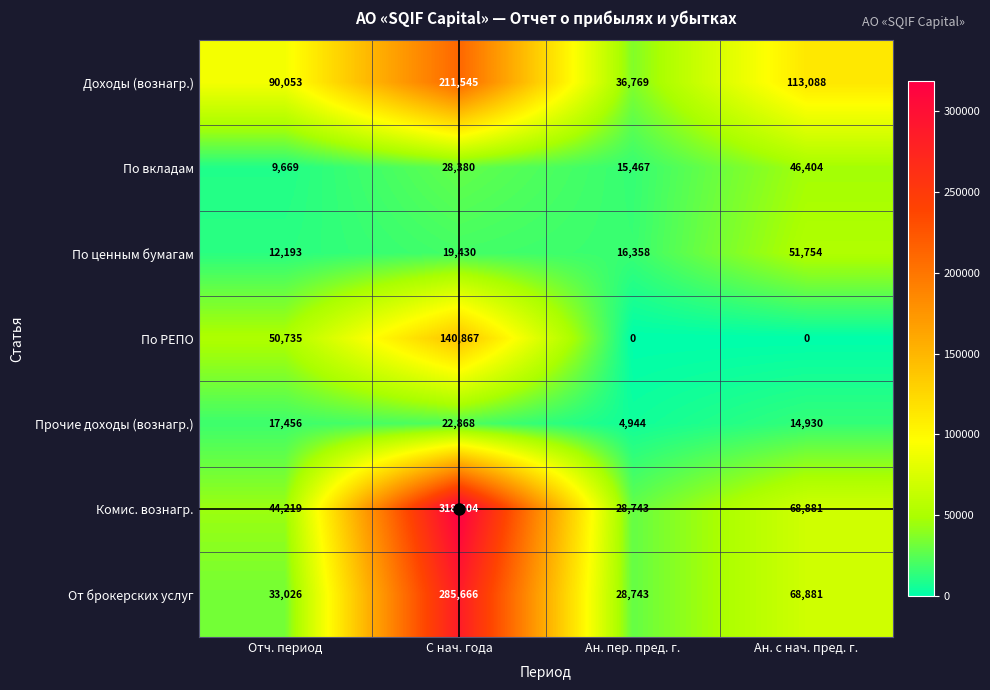

At which label does Комис. вознагр. first exceed 68881?

С нач. года